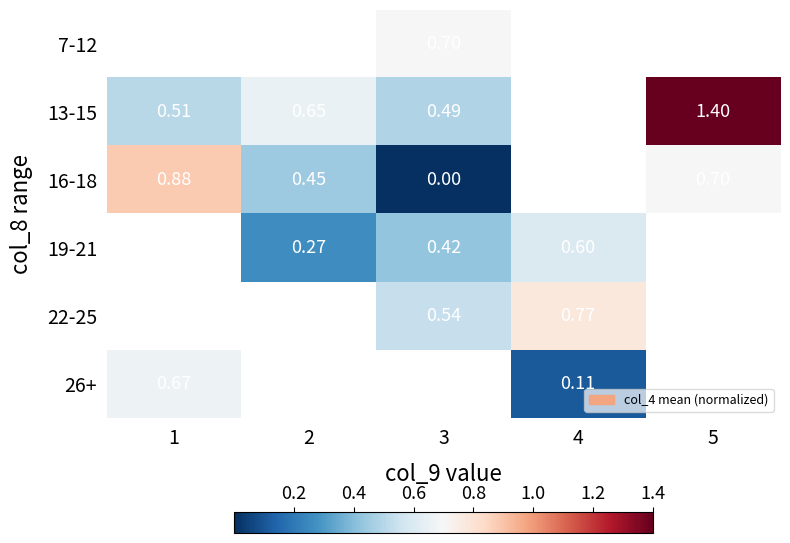

Is the value of 16-18 at 5 greater than the value of 26+ at 4?

Yes